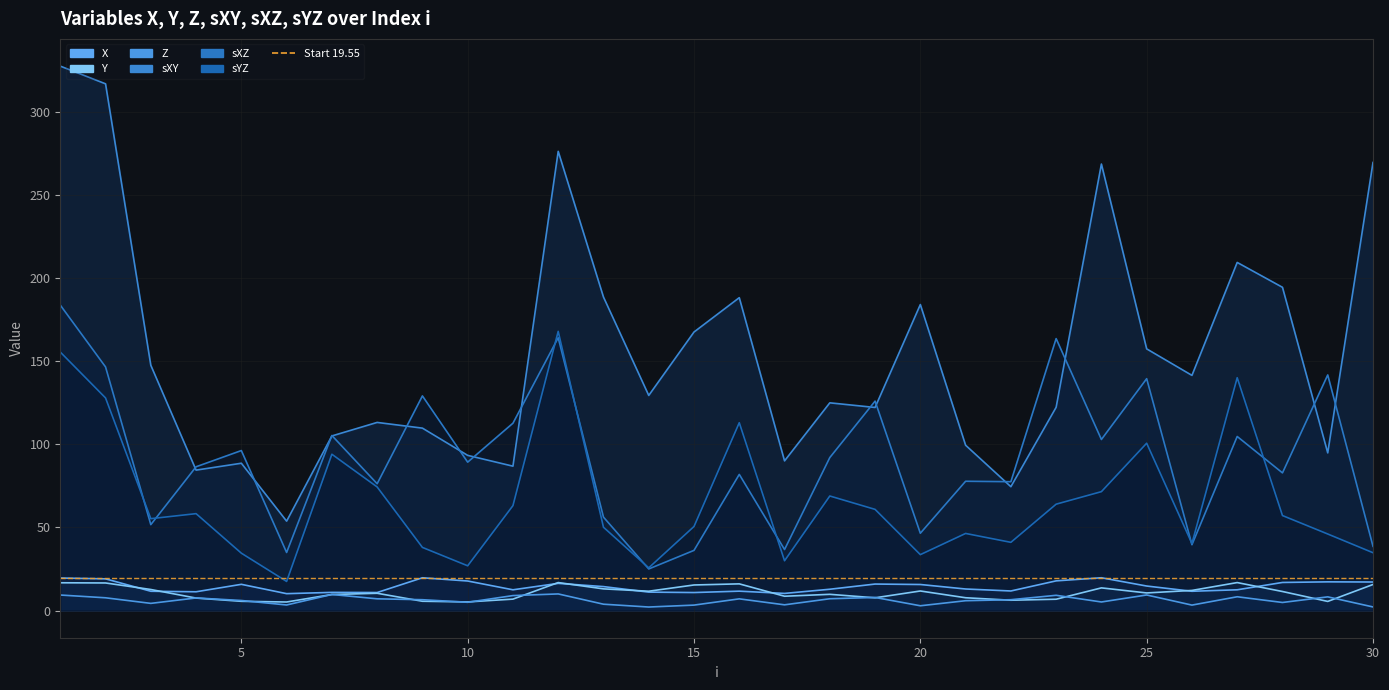

Which has a higher value, 11 or 30?

30